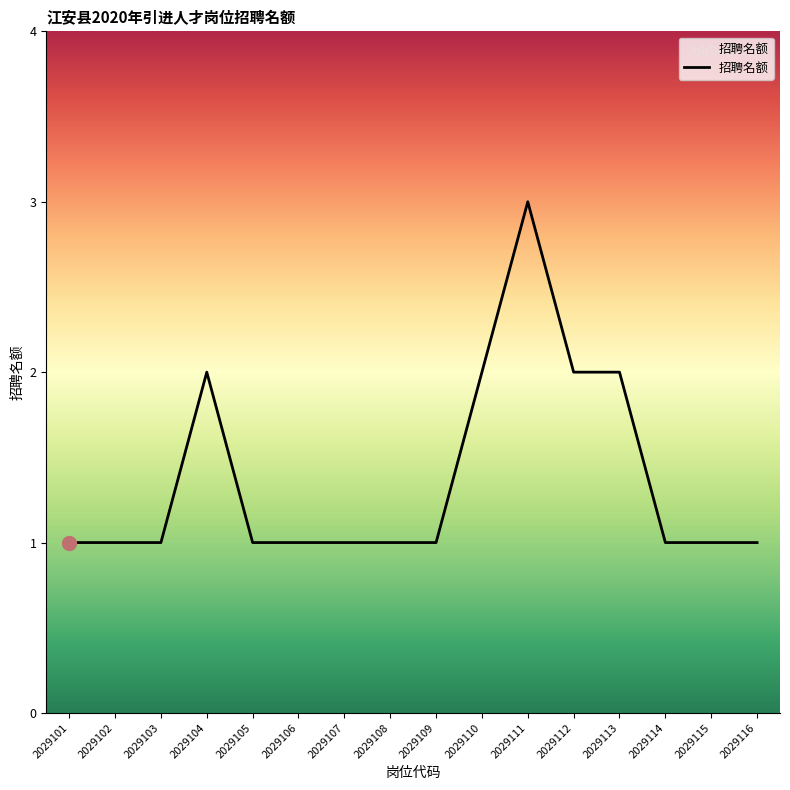

Reading left to right, extract all data points from this chart.

1	1	1	2	1	1	1	1	1	2	3	2	2	1	1	1